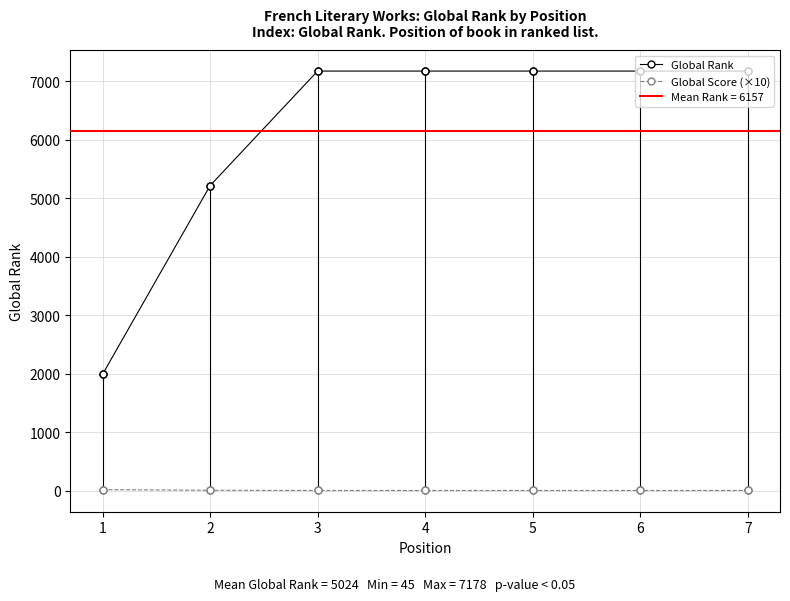

The Global Score (×10) series shows 7.9 at 2. True or false?

True